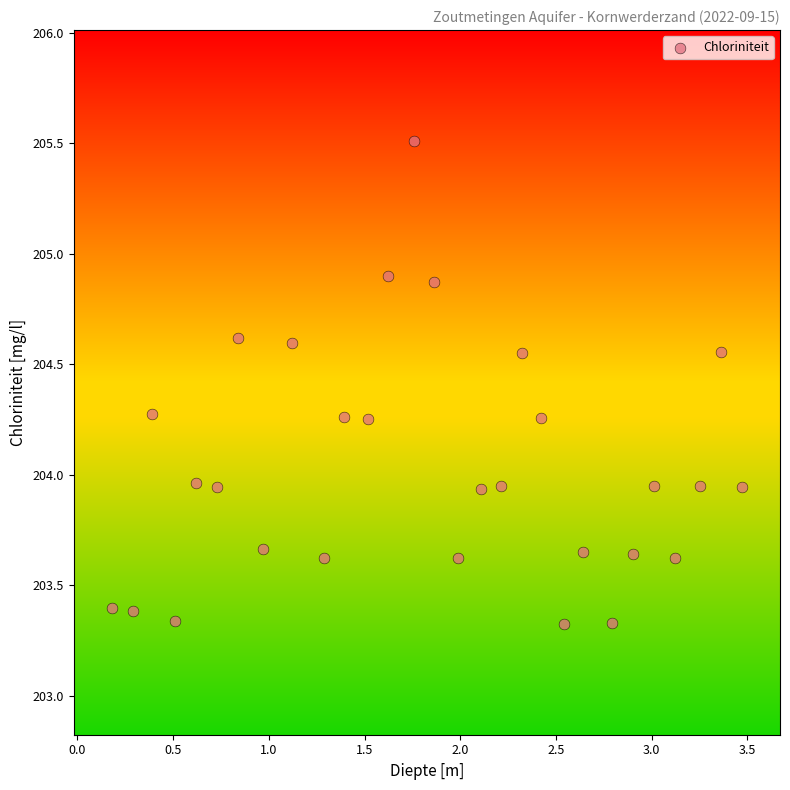

What is the range of X values (max minus min)?

3.3